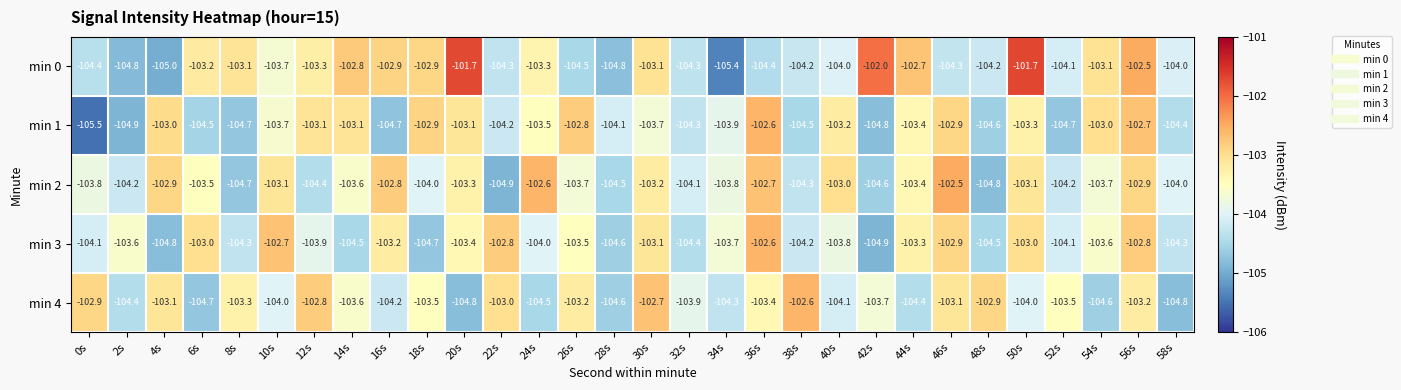

What is the smallest value displayed?

-105.5